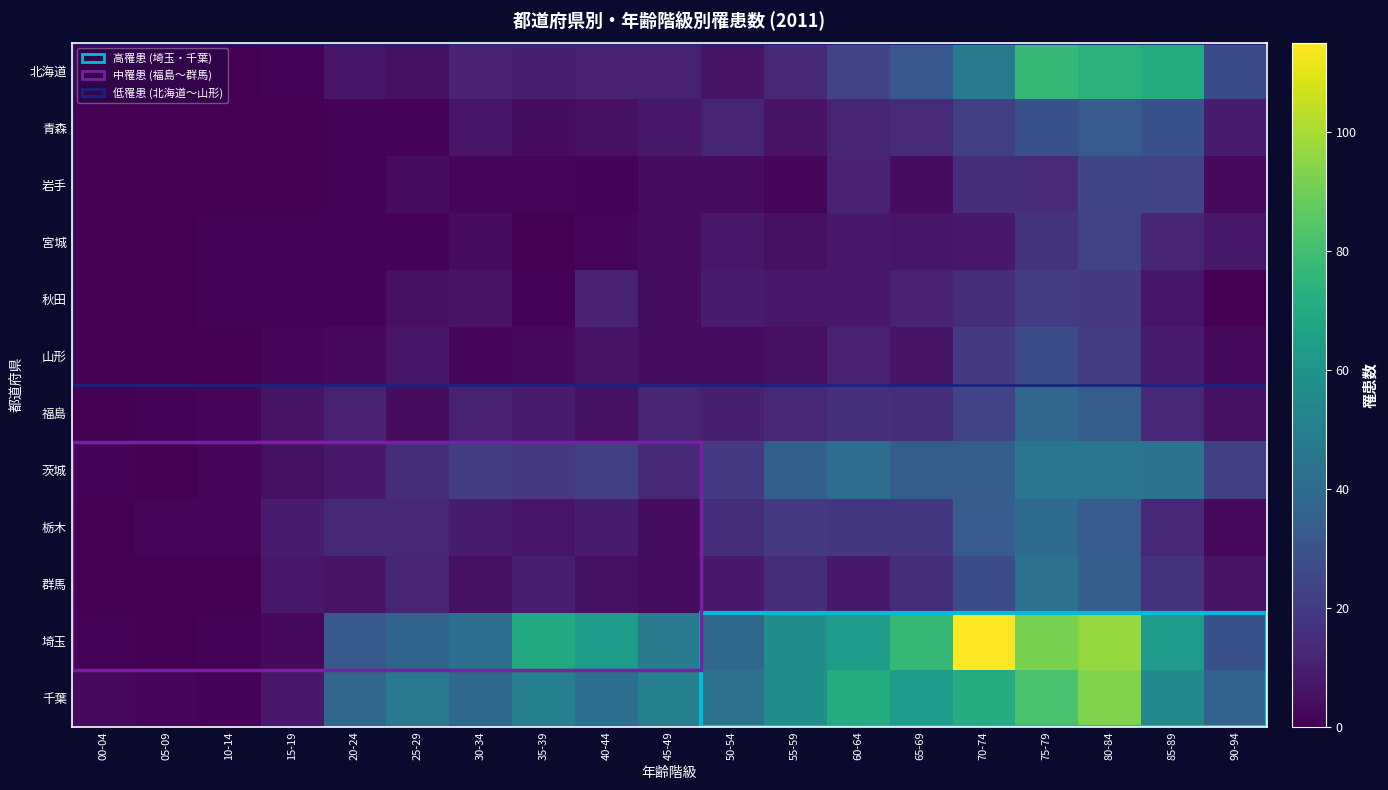

How many data points does each series have?

19